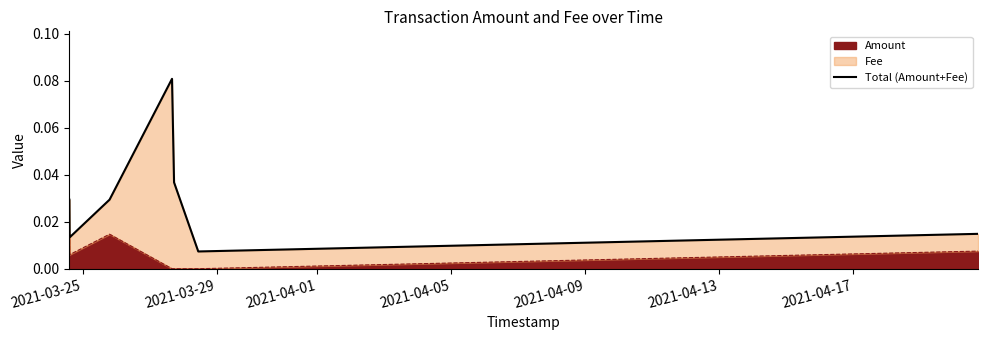

What is the maximum value shown in the chart?

0.1